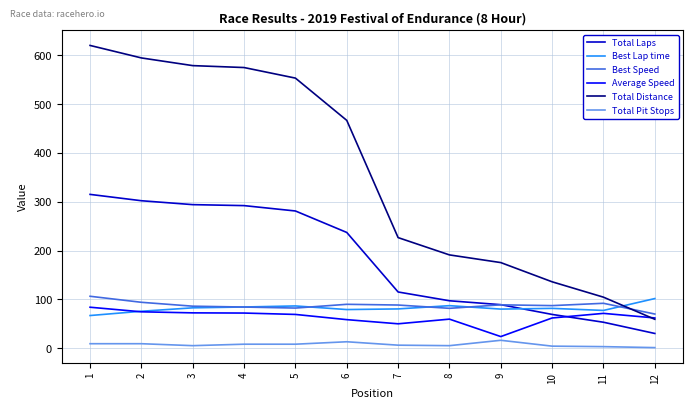

Which series has the largest total across all categories?

Total Distance